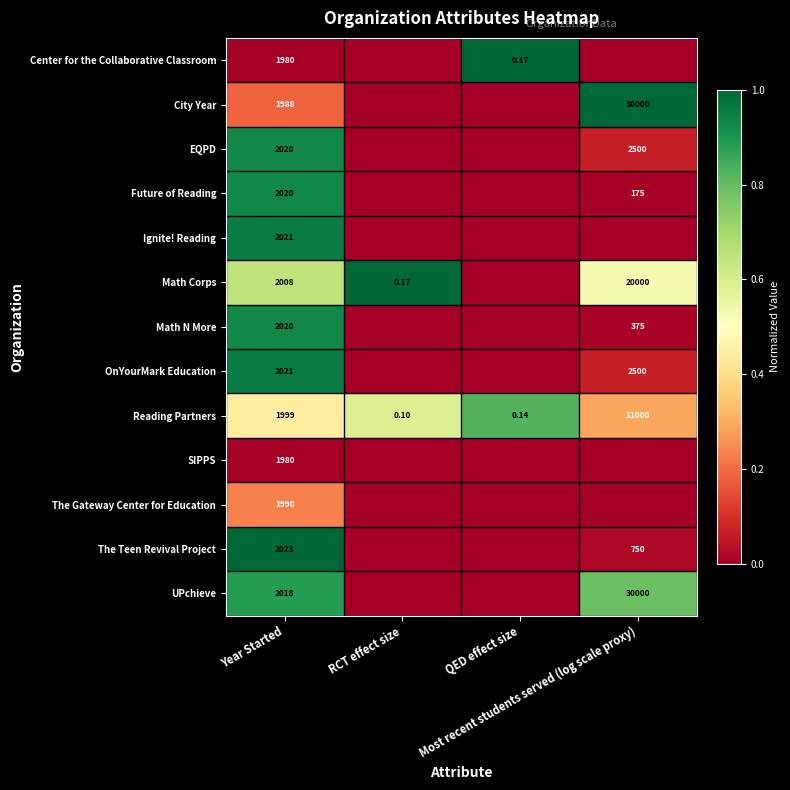

What is the difference between the second highest and minimum values in the Math Corps series?

0.7